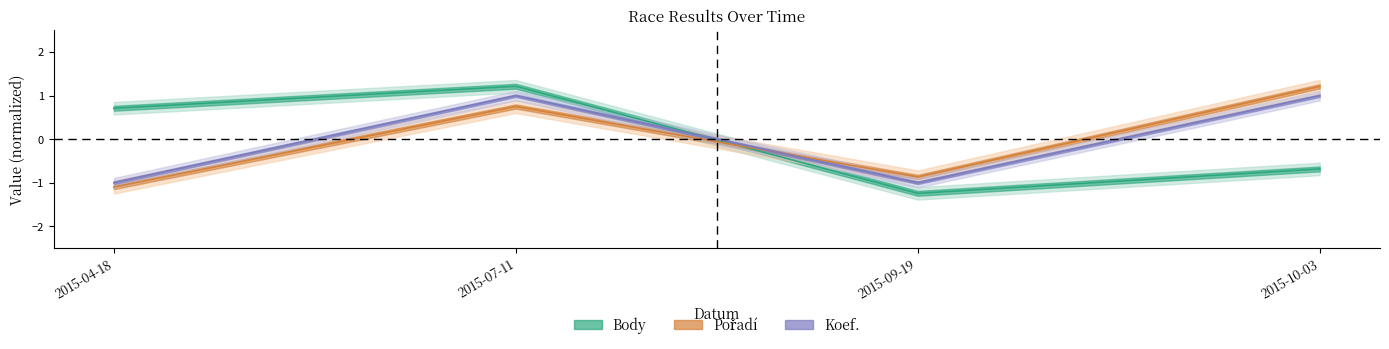

What is the label of the 1st point from the right?

2015-10-03